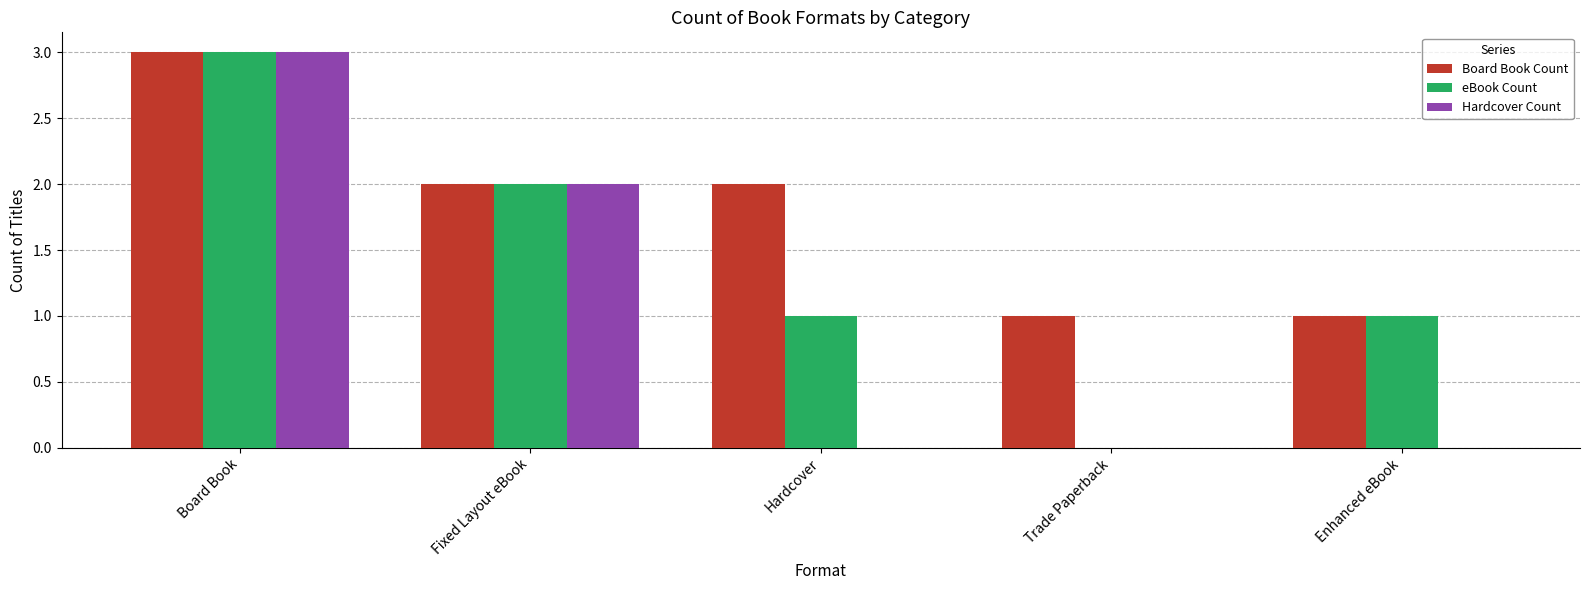

What is the average value of the eBook Count series?

1